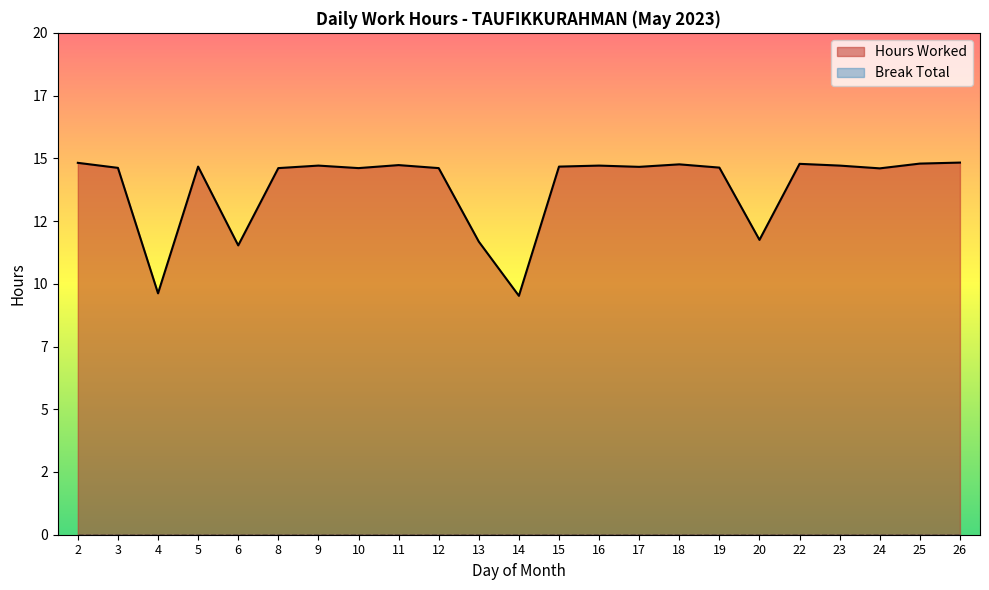

The value at 2 is 14.8. True or false?

True